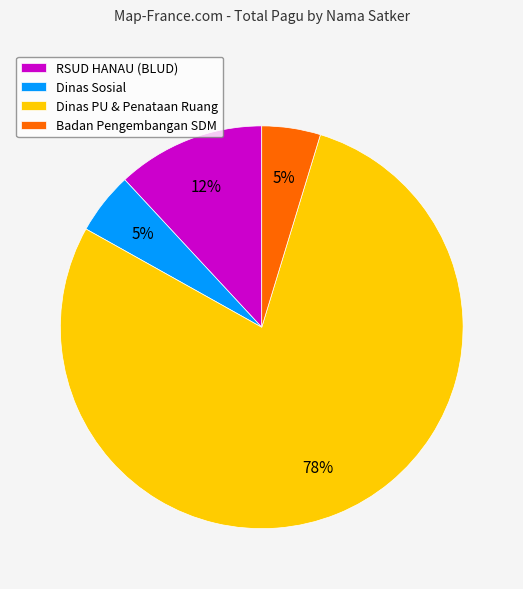

To the nearest percent, what is the average slice percentage?

25%